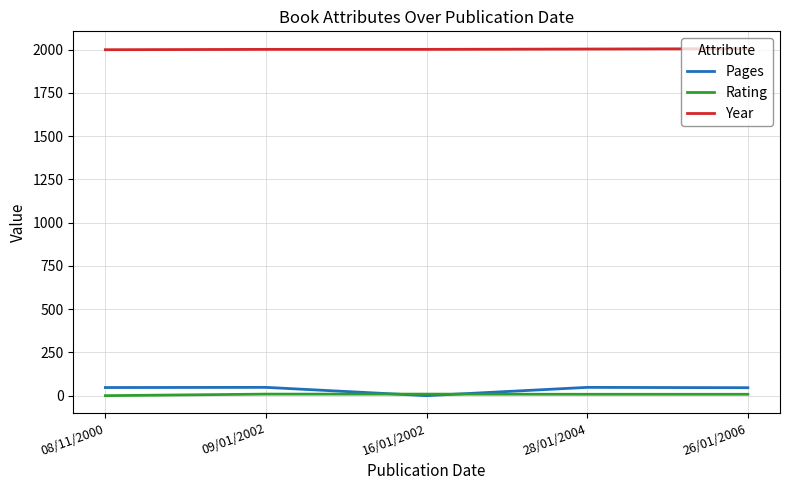

At 09/01/2002, list the series in order from largest to smallest.

Year, Pages, Rating